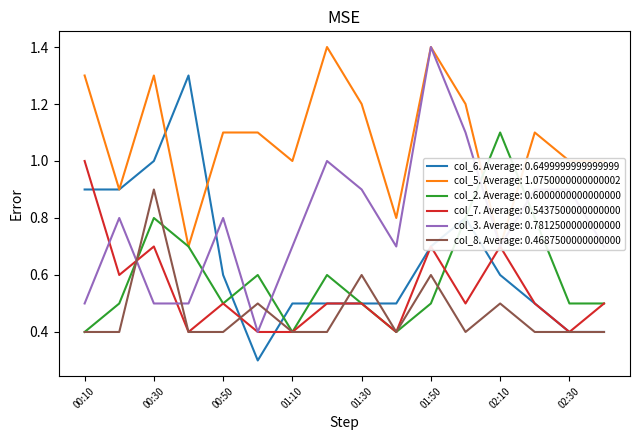

Rank the series at 01:00 from lowest to highest value.

col_6, col_7, col_3, col_8, col_2, col_5